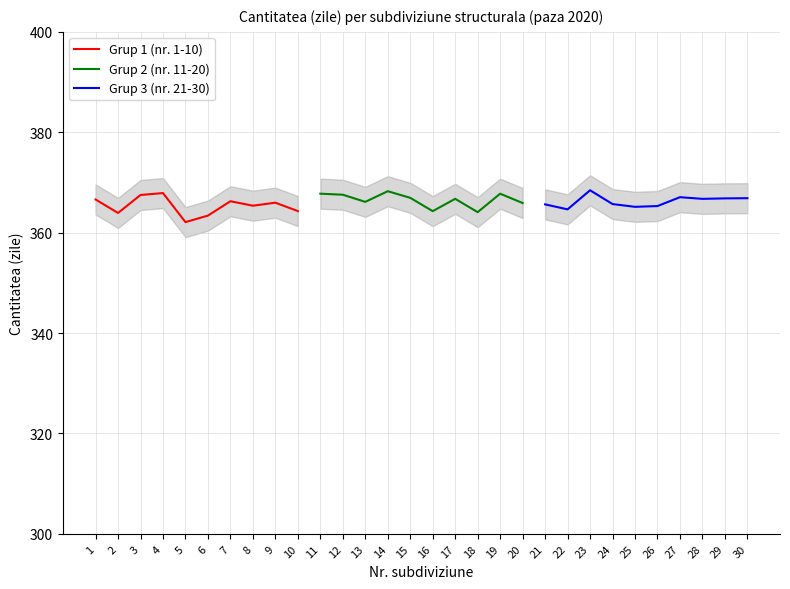

Rank the series by their average value, from highest to lowest.

Grup 2 (nr. 11-20), Grup 3 (nr. 21-30), Grup 1 (nr. 1-10)